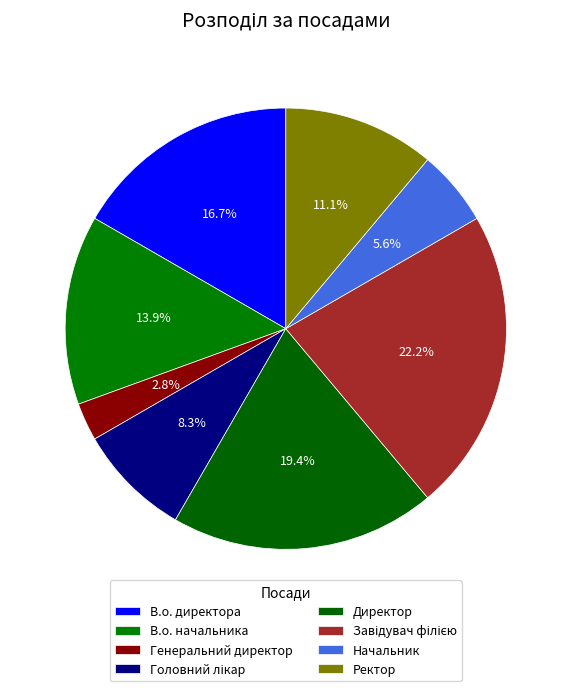

Which slice is the smallest?

Генеральний директор